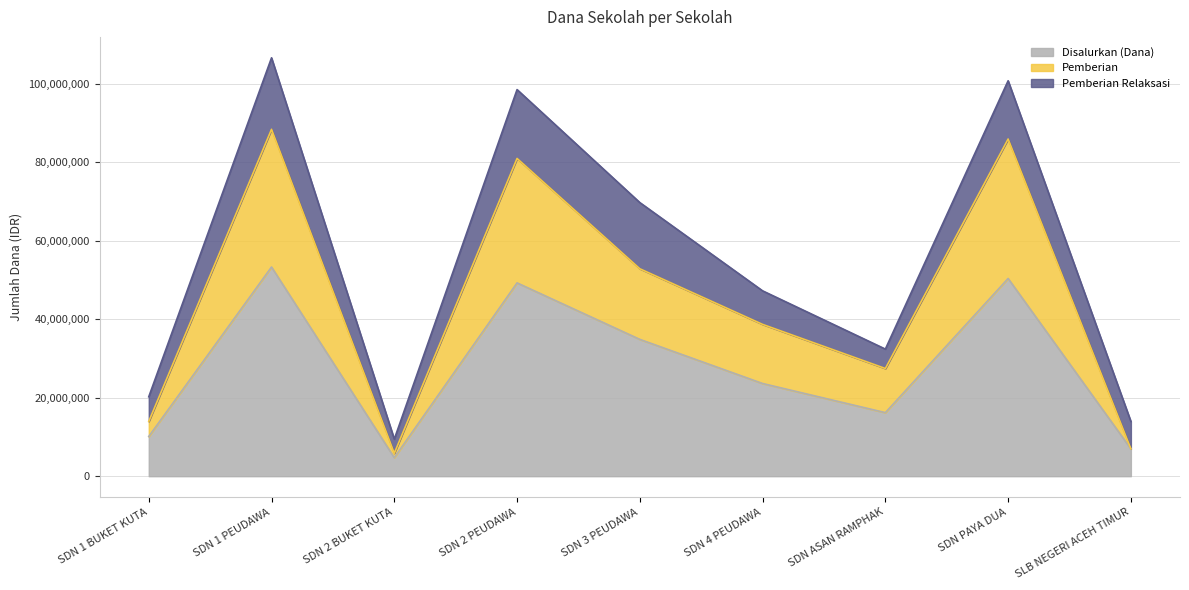

The value of Disalurkan (Dana) at SDN 3 PEUDAWA is 34875000. True or false?

True